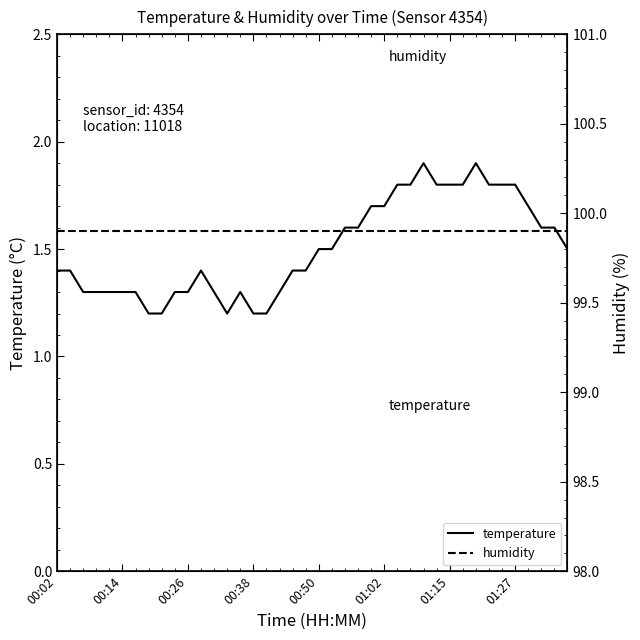

What is the lowest value of the temperature series?

1.2